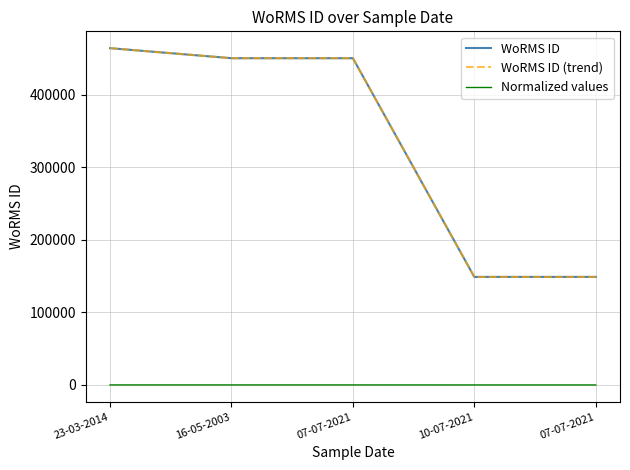

What is the difference between the highest and lowest values at 16-05-2003?

450573.9